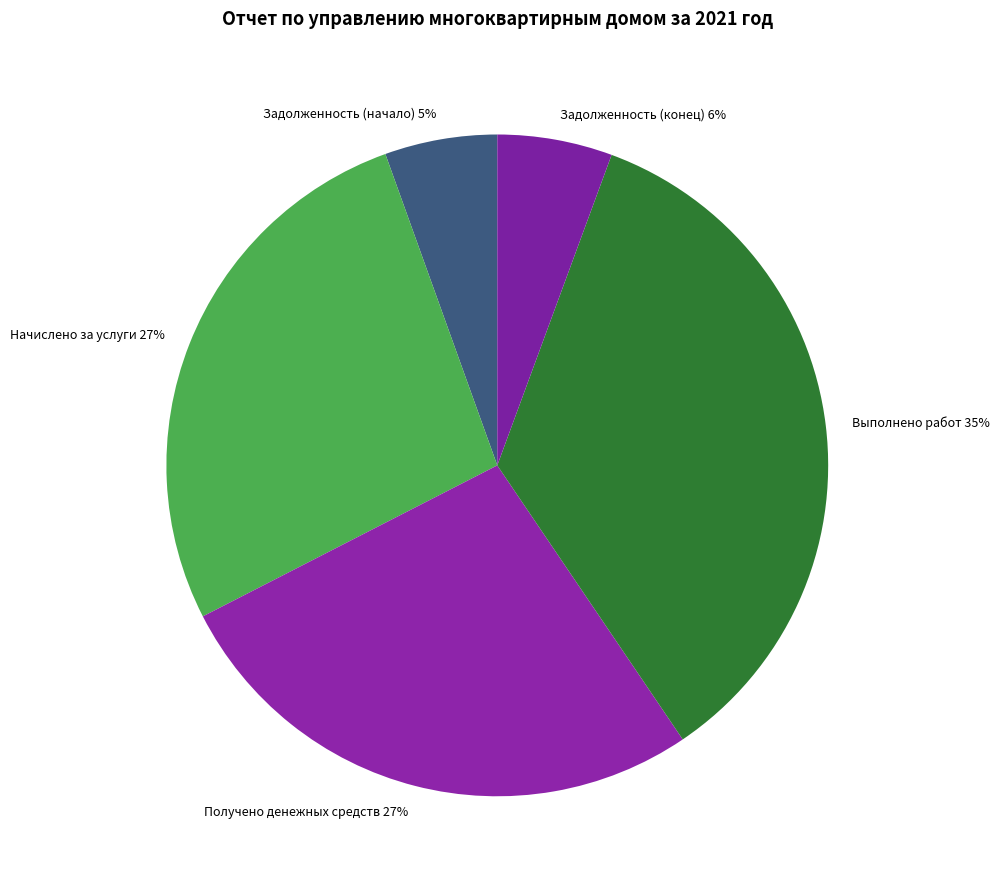

To the nearest percent, what portion does Выполнено работ represent?

35%